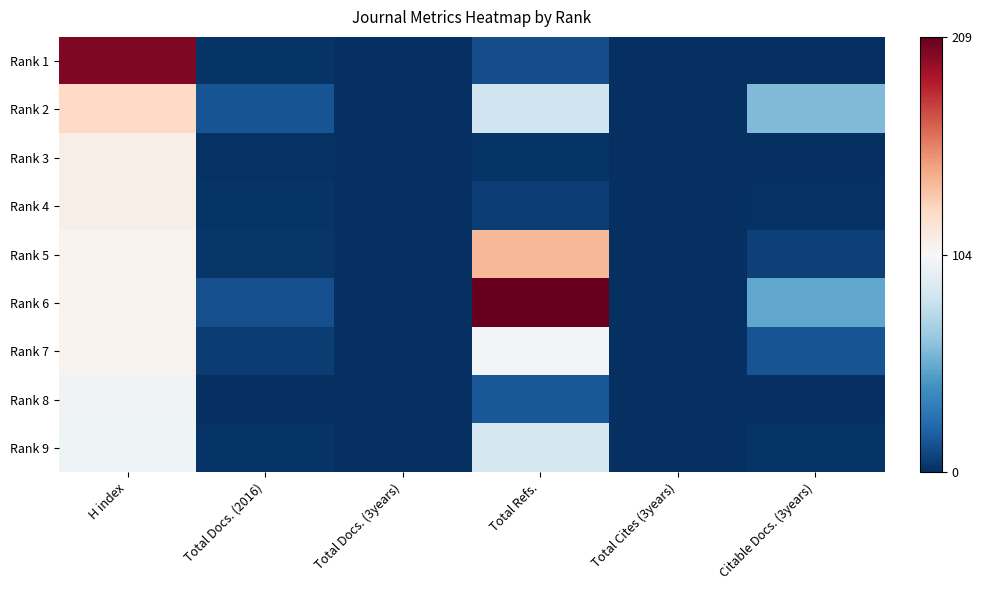

Rank the series by their maximum value, from highest to lowest.

Rank 6, Rank 1, Rank 5, Rank 2, Rank 3, Rank 4, Rank 7, Rank 8, Rank 9